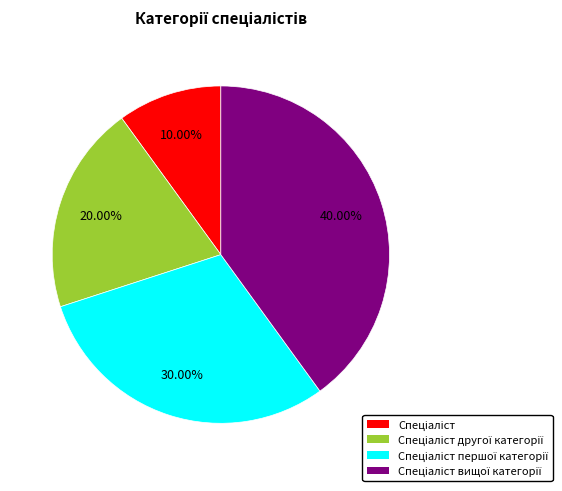

Count the number of slices in the pie.

4